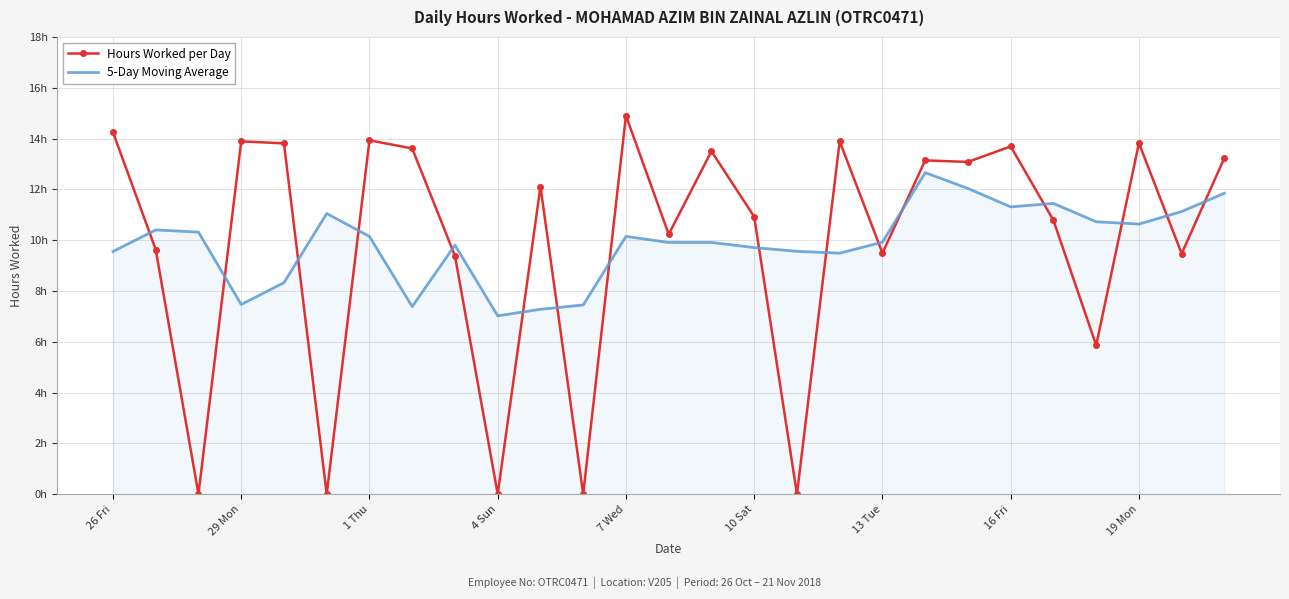

Reading left to right, what are all the values shown in this chart?

Hours Worked per Day: 14.2	9.6	0.0	13.9	13.8	0.0	13.9	13.6	9.4	0.0	12.1	0.0	14.9	10.2	13.5	10.9	0.0	13.9	9.5	13.1	13.1	13.7	10.8	5.9	13.8	9.5	13.2
5-Day Moving Average: 9.6	10.4	10.3	7.5	8.3	11.0	10.1	7.4	9.8	7.0	7.3	7.4	10.1	9.9	9.9	9.7	9.6	9.5	9.9	12.7	12.0	11.3	11.4	10.7	10.6	11.1	11.8